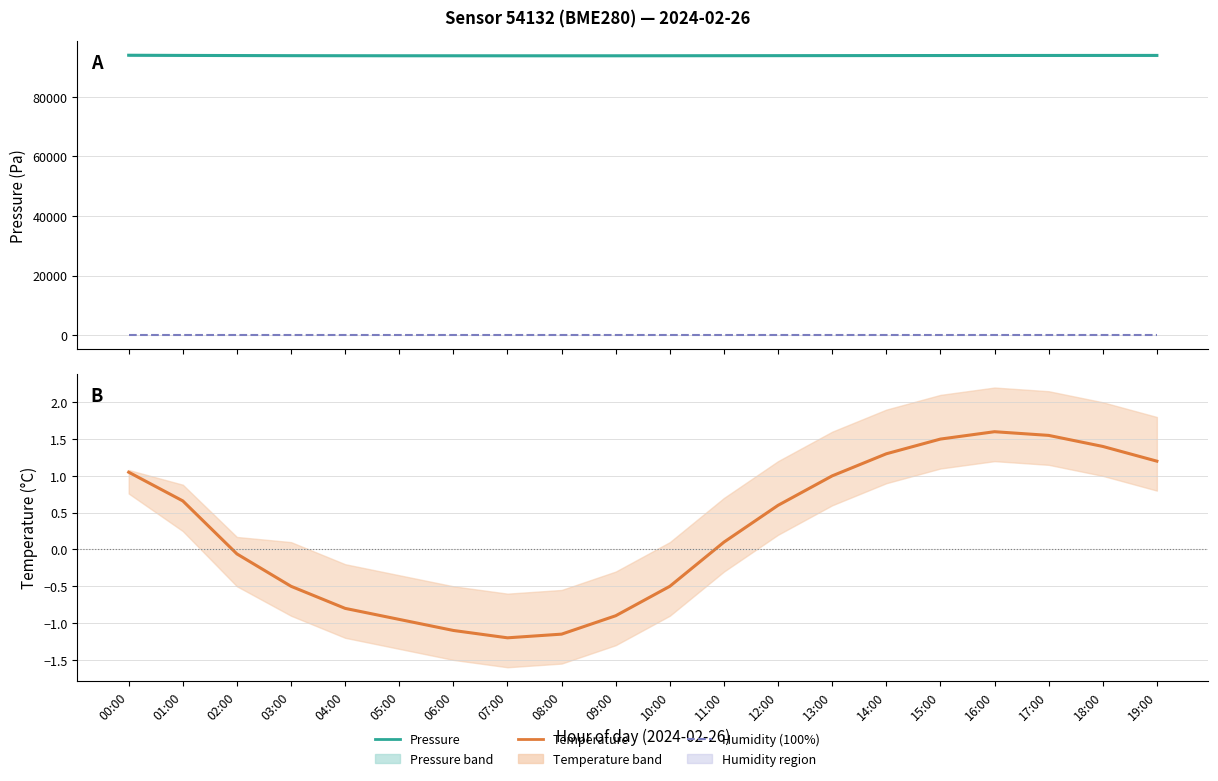

What is the value of the pressure point at the 13th from the left?

93805.4